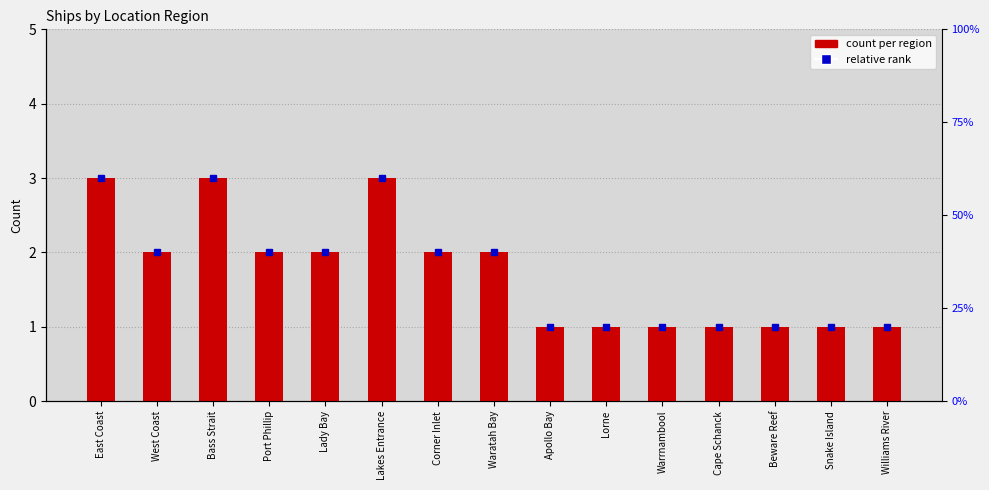

Reading left to right, extract all data points from this chart.

East Coast=3	West Coast=2	Bass Strait=3	Port Phillip=2	Lady Bay=2	Lakes Entrance=3	Corner Inlet=2	Waratah Bay=2	Apollo Bay=1	Lorne=1	Warrnambool=1	Cape Schanck=1	Beware Reef=1	Snake Island=1	Williams River=1